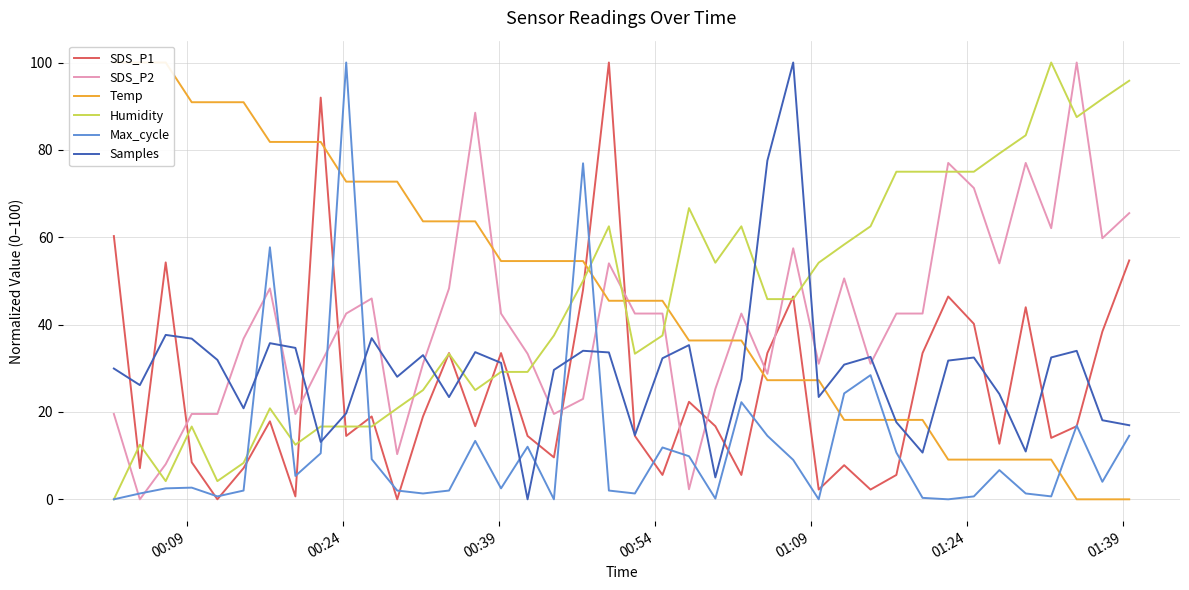

True or false: SDS_P2 and Samples cross at least once.

True